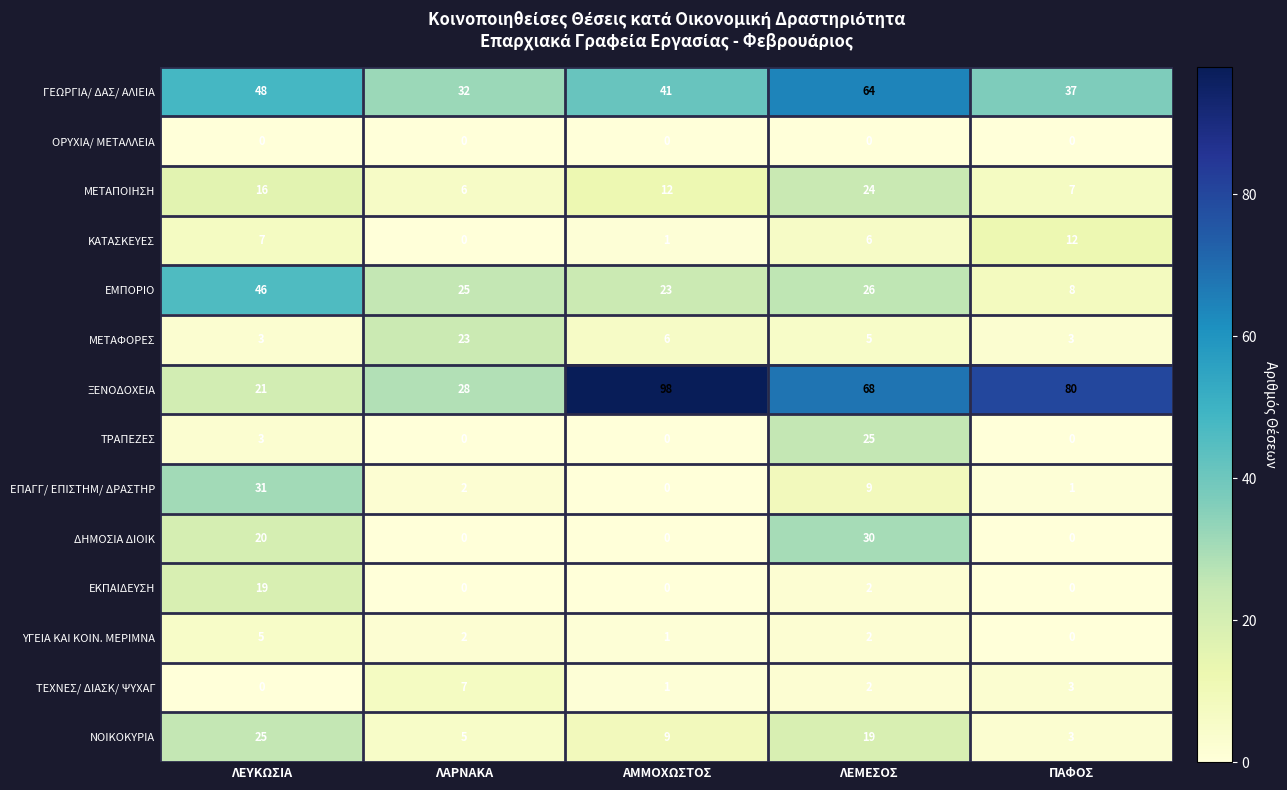

What is the average value of the ΚΑΤΑΣΚΕΥΕΣ series?

5